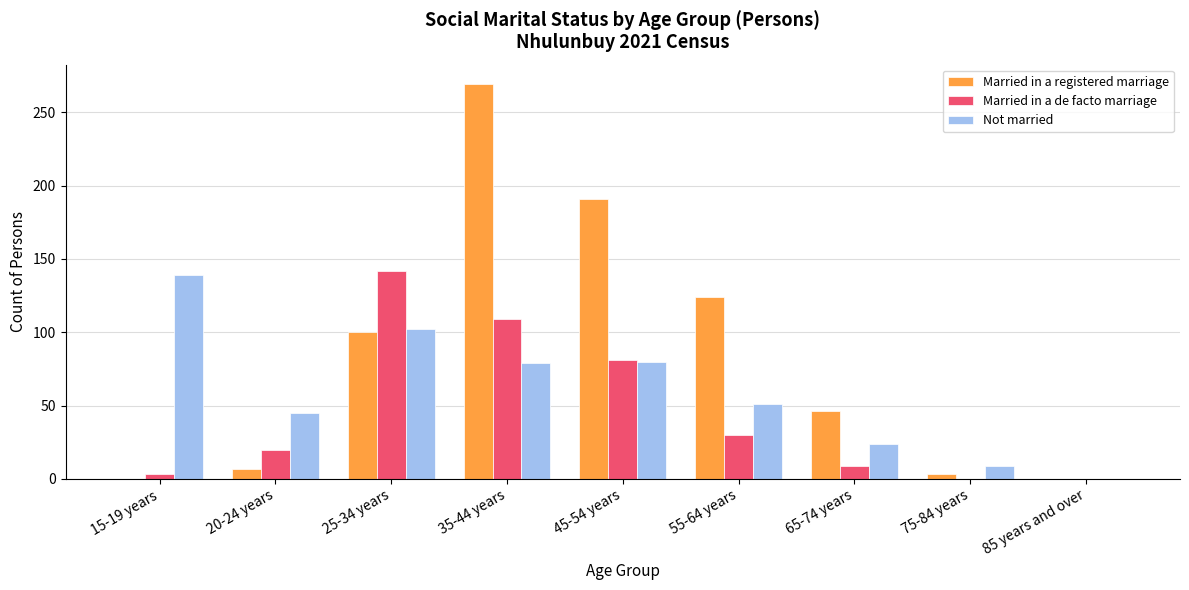

What are all the series names shown in the legend?

Married in a registered marriage, Married in a de facto marriage, Not married